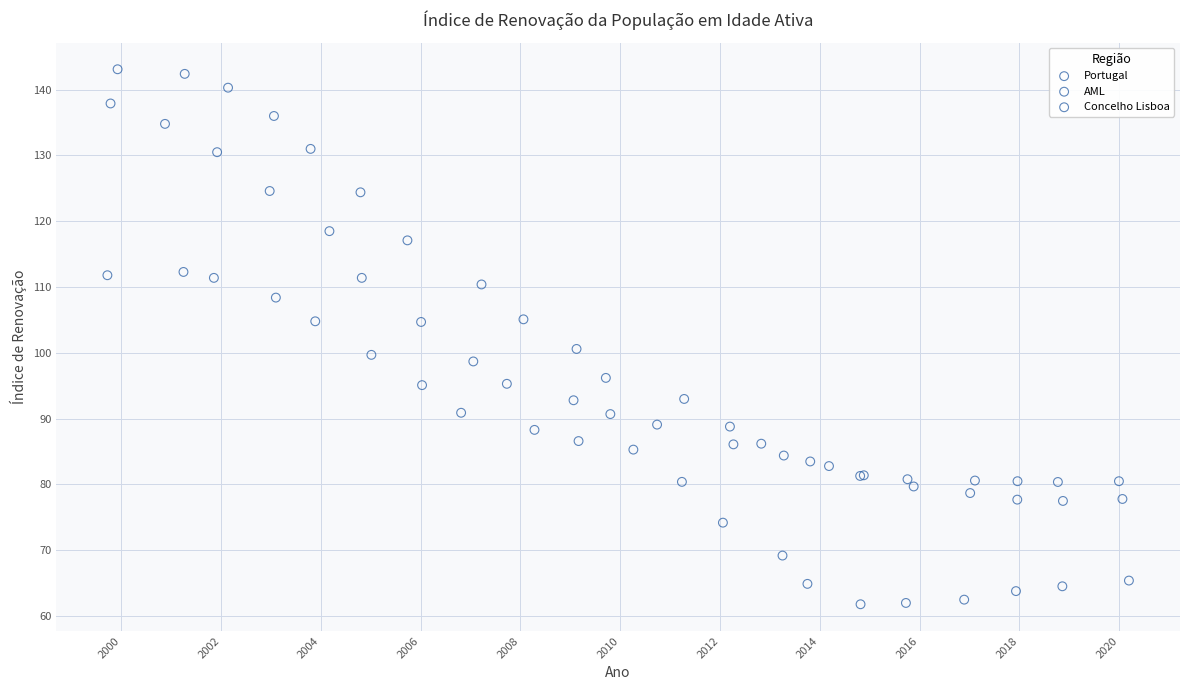

What are all the series names shown in the legend?

Portugal, AML, Concelho Lisboa